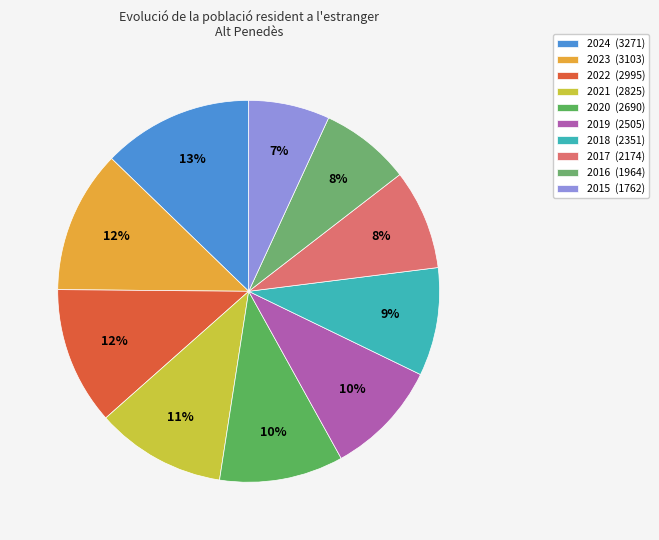

Is 2019 the majority of the pie?

No